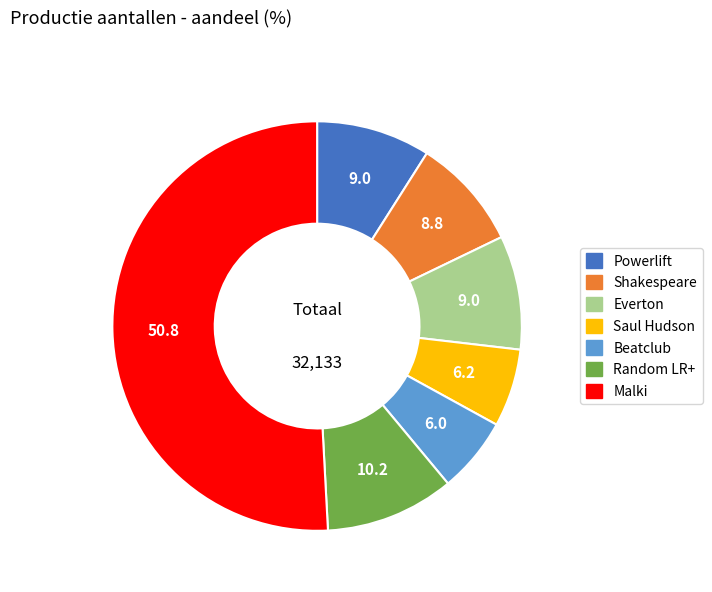

Is the sum of Everton and Beatclub greater than half?

No